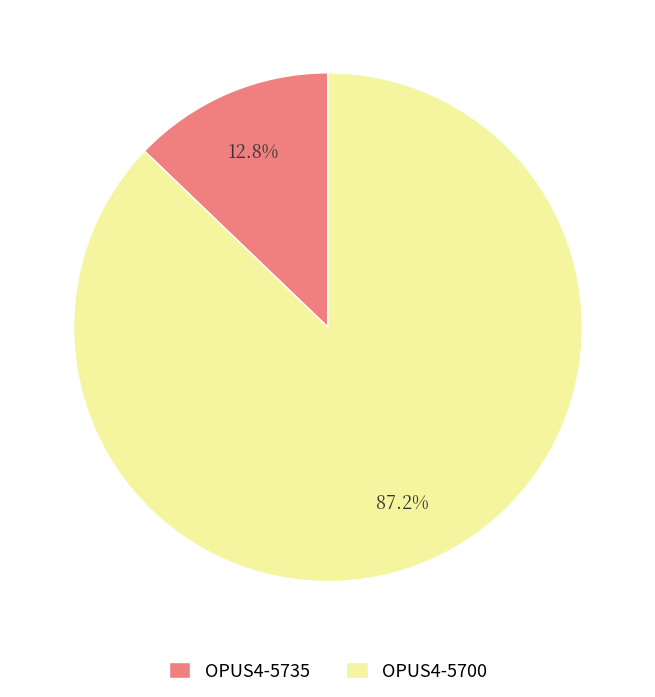

Rank the categories by value from highest to lowest.

OPUS4-5700, OPUS4-5735